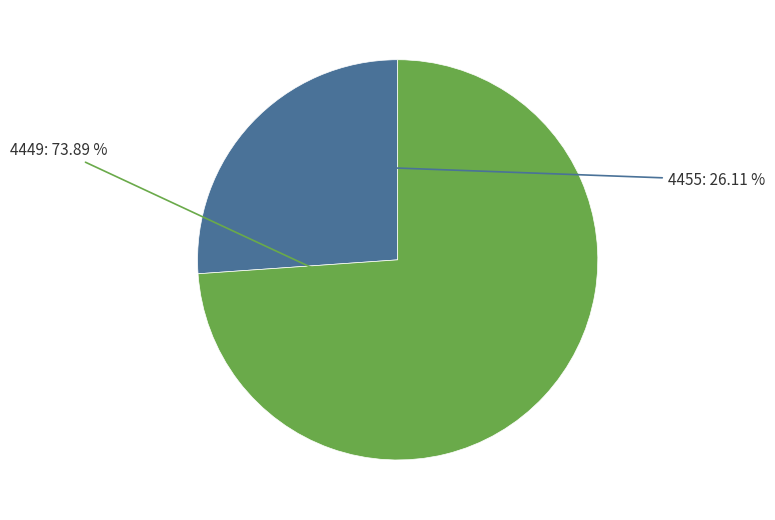

How many slices are in this pie chart?

2